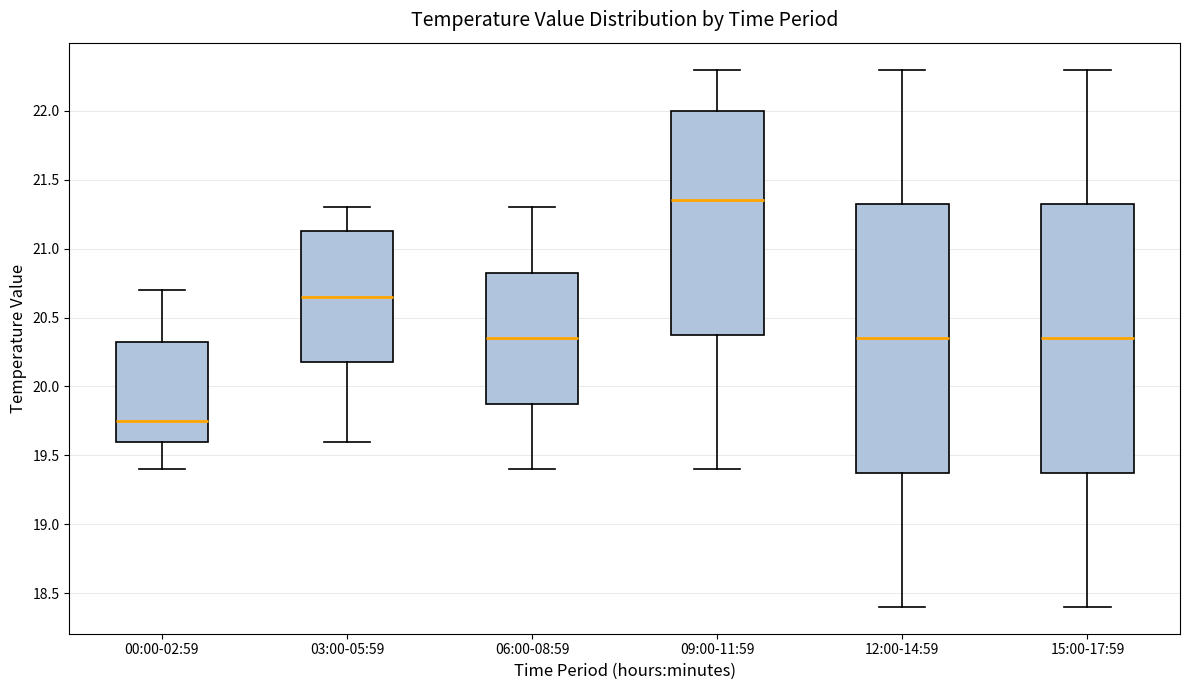

Reading left to right, read every box against the y-axis: the position of its median line, the range the box covers, and the ends of its whiskers. The values are not printed on the chart, so give them approximately, as read against the axis.

00:00-02:59: median 19.75, box 19.60 to 20.35, whiskers 19.40 to 20.70
03:00-05:59: median 20.65, box 20.20 to 21.15, whiskers 19.60 to 21.30
06:00-08:59: median 20.35, box 19.90 to 20.85, whiskers 19.40 to 21.30
09:00-11:59: median 21.35, box 20.40 to 22.00, whiskers 19.40 to 22.30
12:00-14:59: median 20.35, box 19.40 to 21.35, whiskers 18.40 to 22.30
15:00-17:59: median 20.35, box 19.40 to 21.35, whiskers 18.40 to 22.30